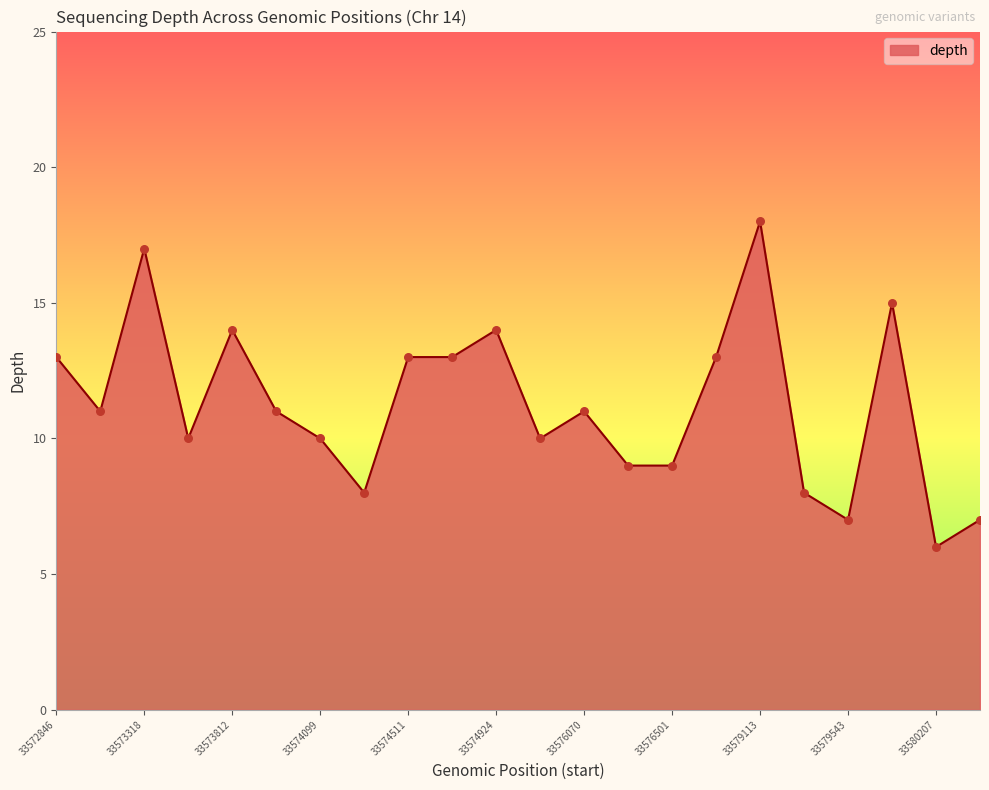

What is the difference between the maximum and minimum values?

12